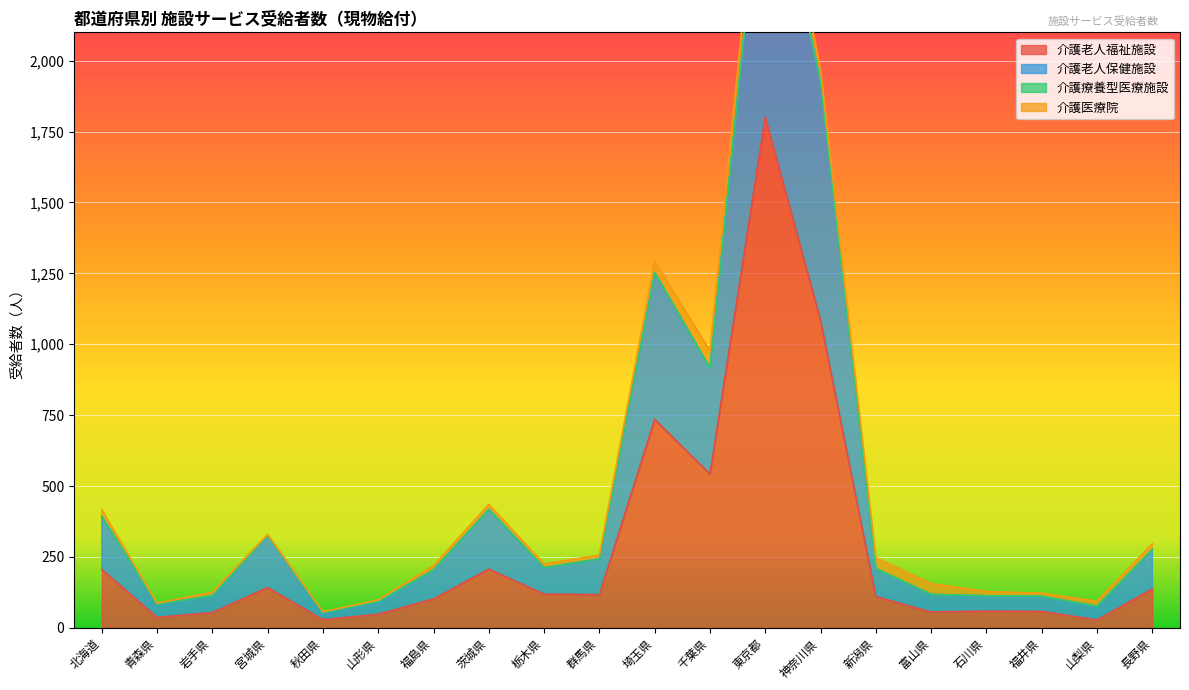

In 介護老人保健施設, how many points are higher than both neighbors (excluding endpoints)?

4